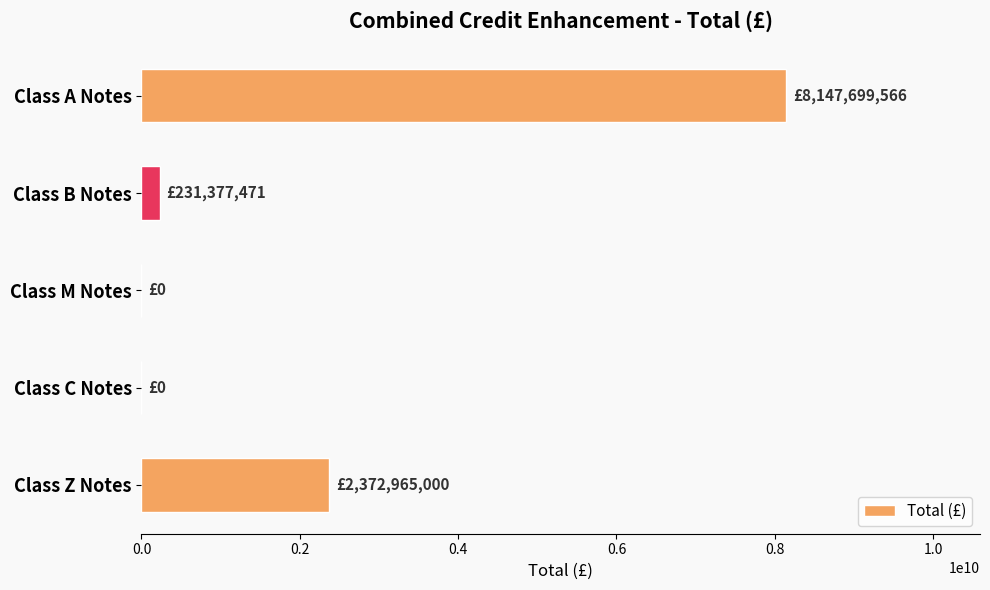

Reading top to bottom, transcribe all the data shown in this chart.

Class A Notes=8147699566.0	Class B Notes=231377471.0	Class M Notes=0.0	Class C Notes=0.0	Class Z Notes=2372965000.0